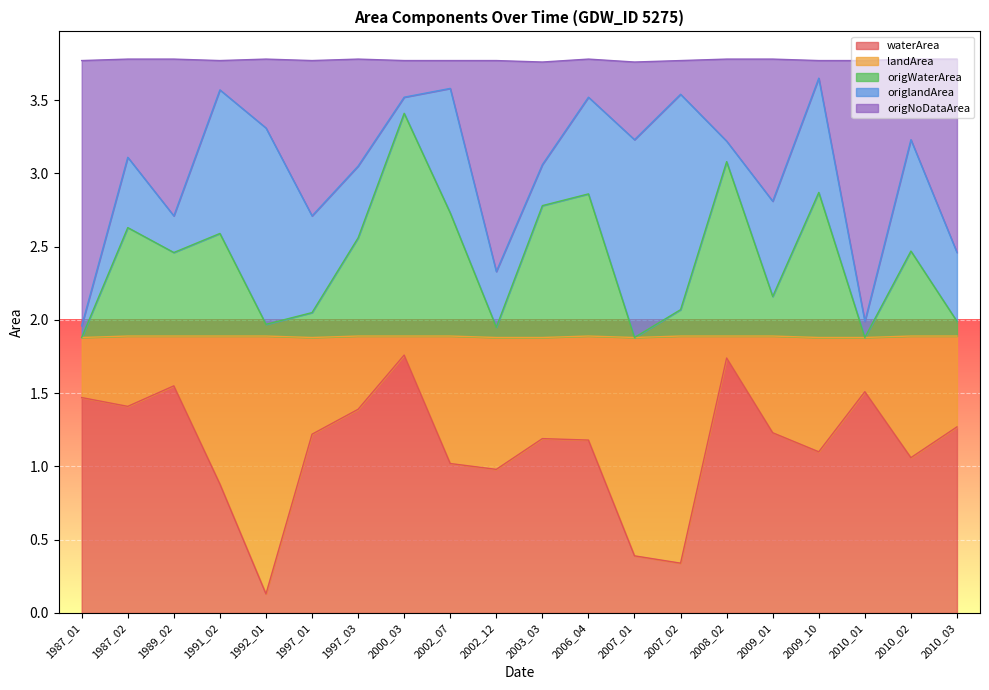

Does the chart display data point markers on the line(s)?

No